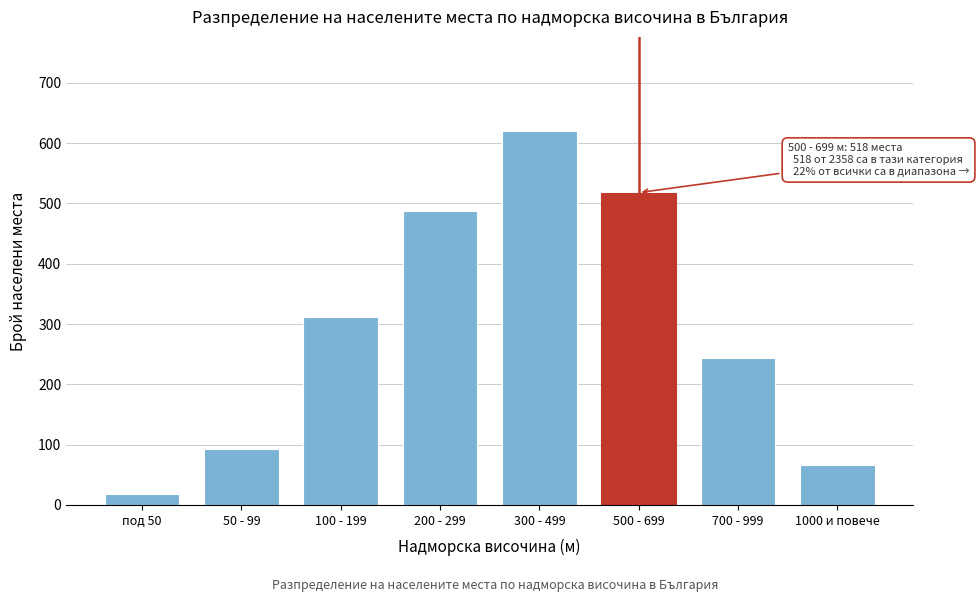

Reading left to right, transcribe all the data shown in this chart.

18	92	312	487	621	518	243	67